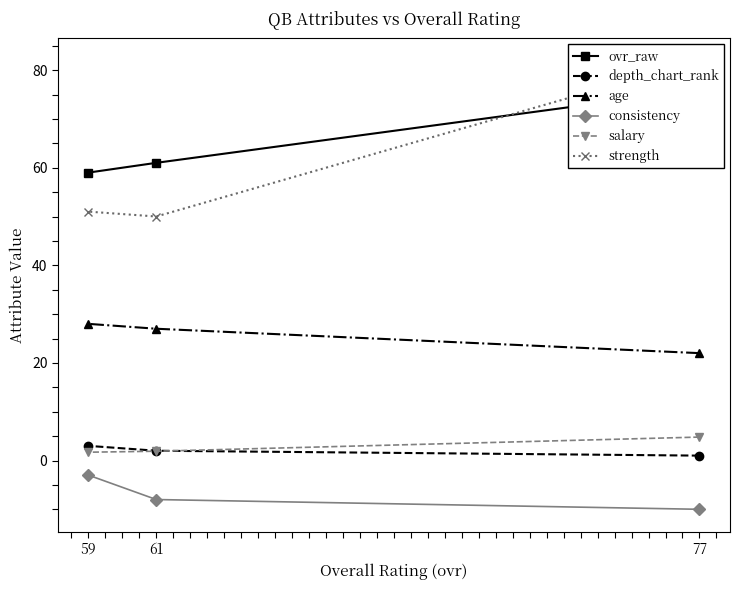

True or false: salary has a value of 2.6 at 59.

False